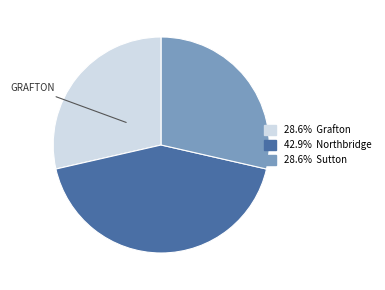

Is there a majority slice in this chart?

No